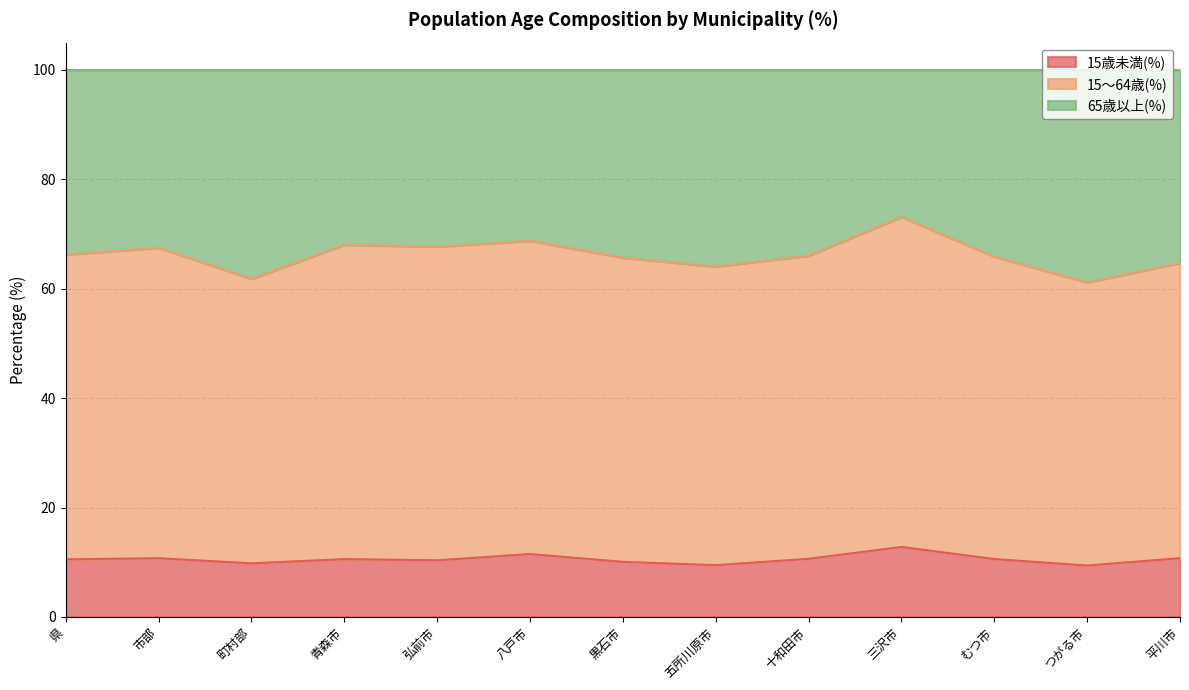

At which label does 15～64歳(%) first exceed 66?

県